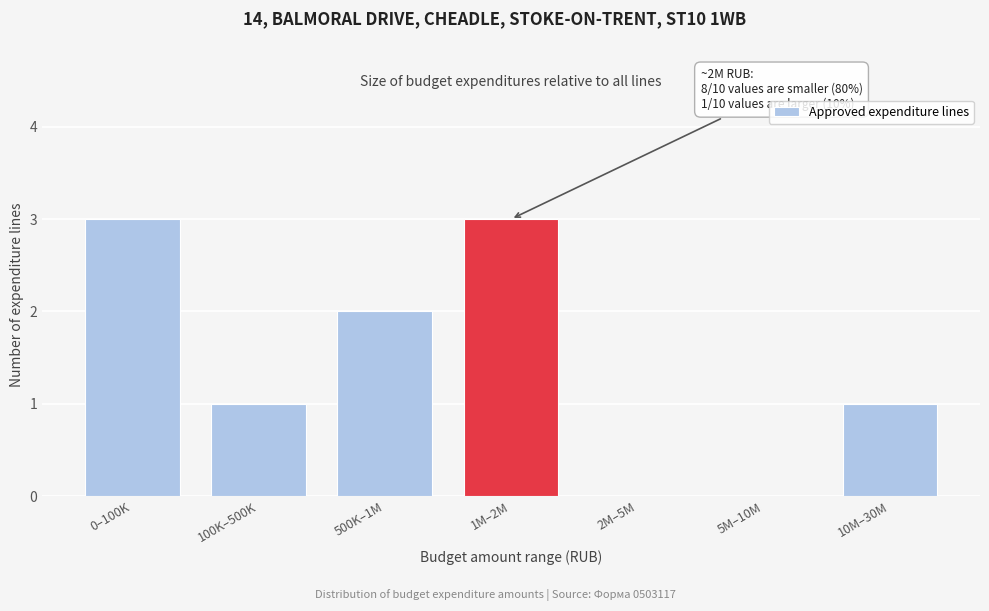

Reading right to left, transcribe all the data shown in this chart.

10M–30M=1	5M–10M=0	2M–5M=0	1M–2M=3	500K–1M=2	100K–500K=1	0–100K=3